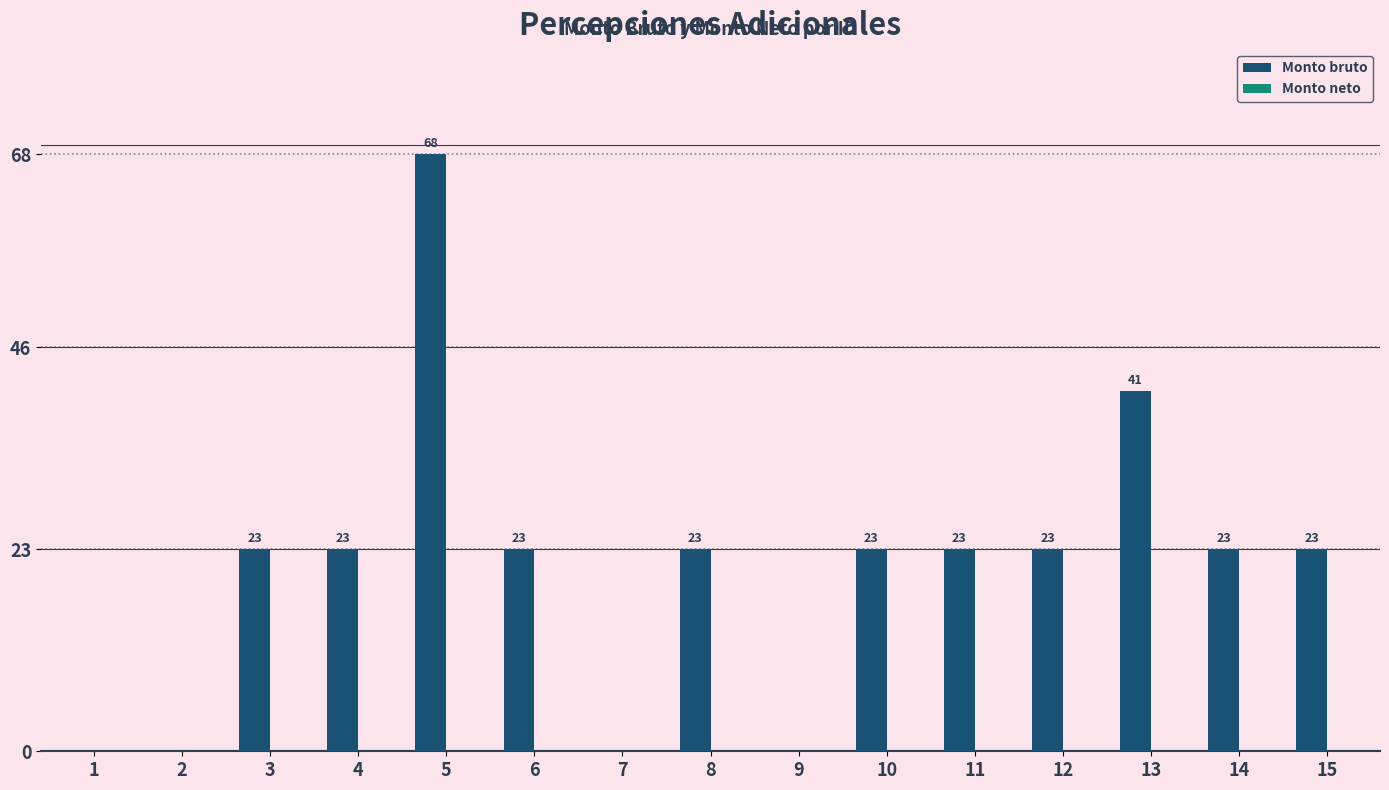

The chart shows a value of 8 at 11. True or false?

False